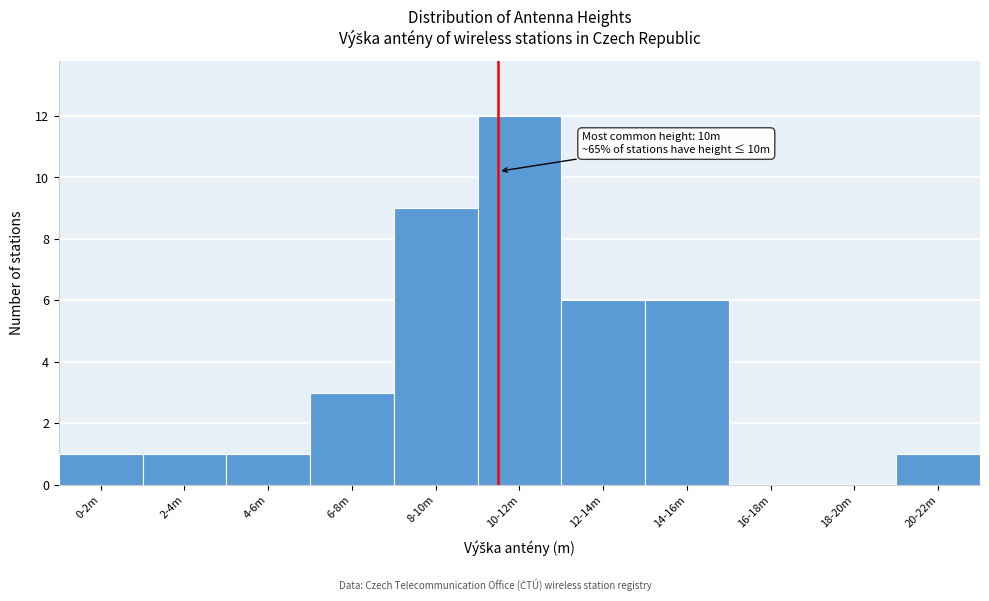

Reading left to right, transcribe all the data shown in this chart.

0-2m=1	2-4m=1	4-6m=1	6-8m=3	8-10m=9	10-12m=12	12-14m=6	14-16m=6	16-18m=0	18-20m=0	20-22m=1